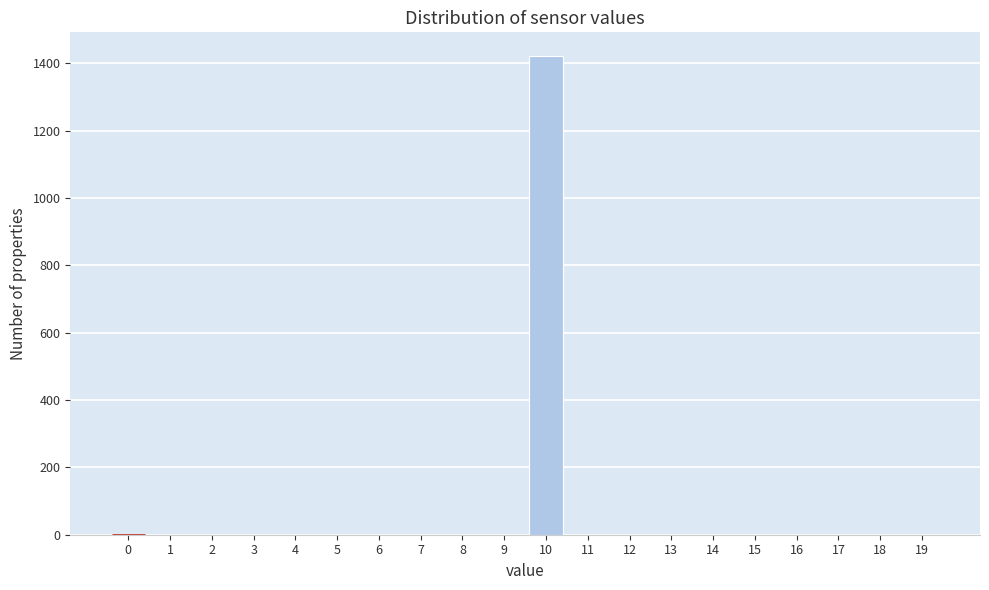

Reading left to right, what are all the values shown in this chart?

0=0	1=0	2=0	3=0	4=0	5=0	6=0	7=0	8=0	9=0	10=1421	11=0	12=0	13=0	14=0	15=0	16=0	17=0	18=0	19=0